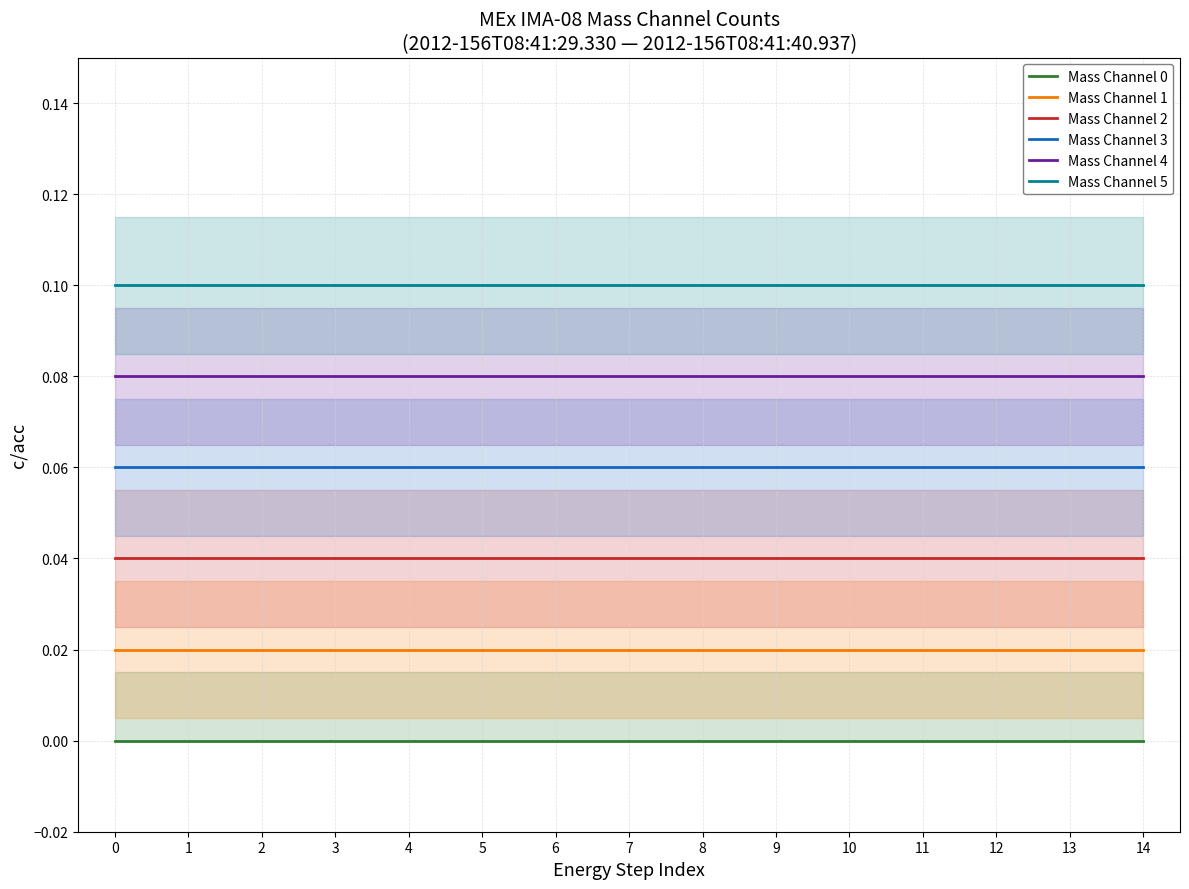

True or false: Mass Channel 2 and Mass Channel 1 intersect in this chart.

False